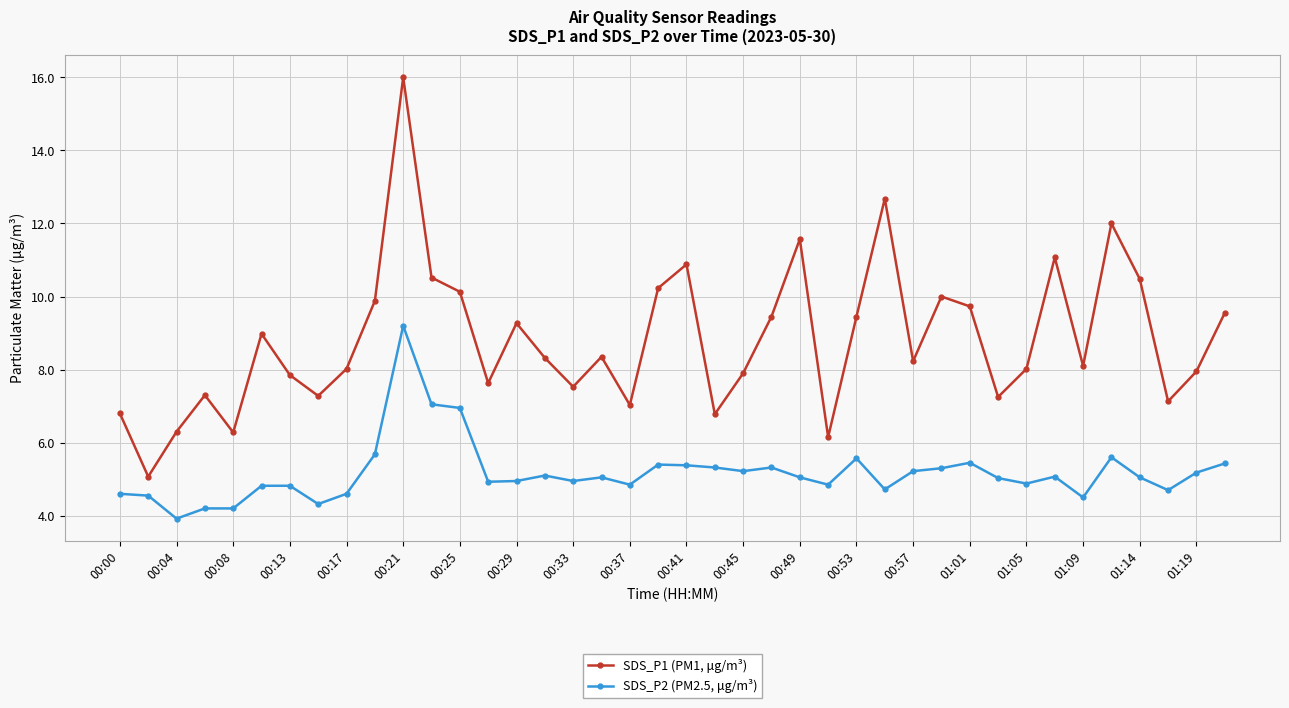

What is the average value of the SDS_P1 (PM1, μg/m³) series?

8.8